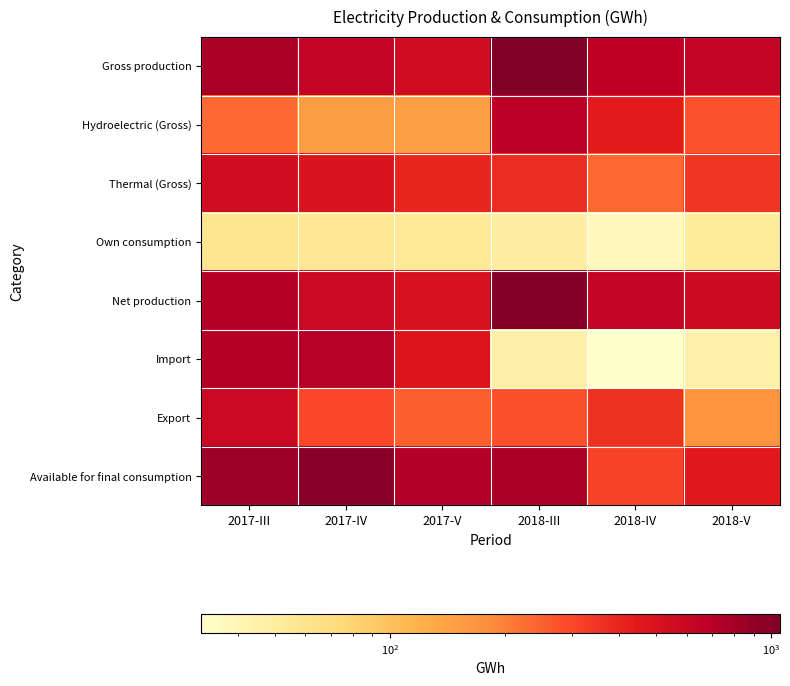

At 2017-III, list the series in order from largest to smallest.

Available for final consumption, Gross production, Net production, Import, Export, Thermal (Gross), Hydroelectric (Gross), Own consumption